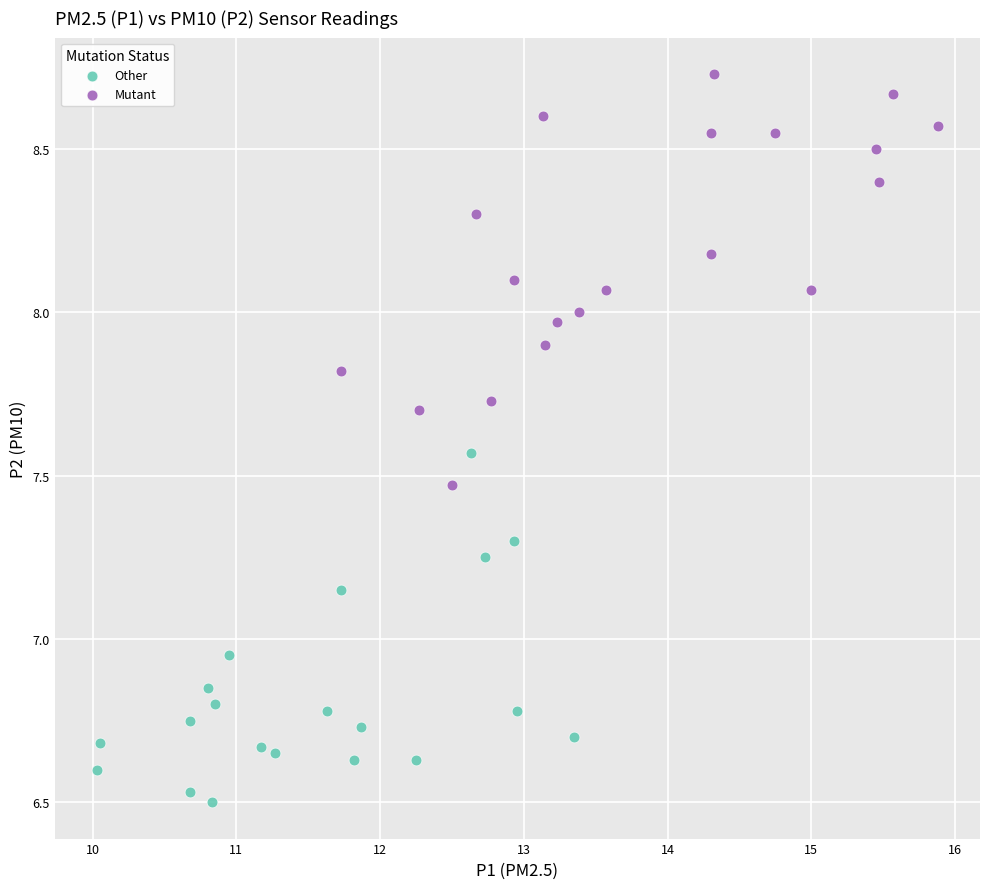

Which series has the largest Y range (max minus min)?

Mutant